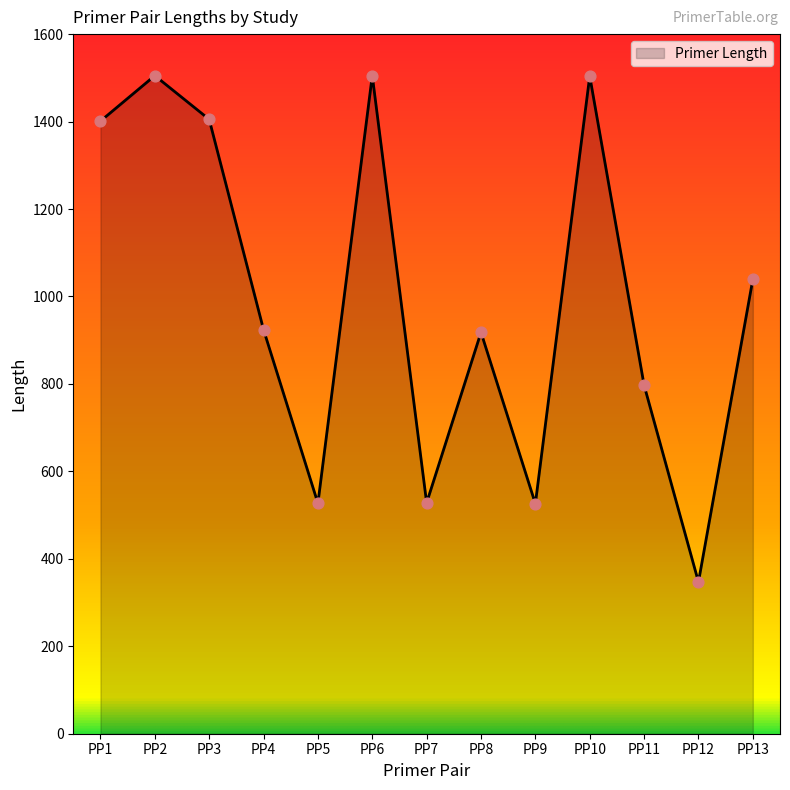

What is the ratio of the value at PP12 to the value at PP7?

0.7